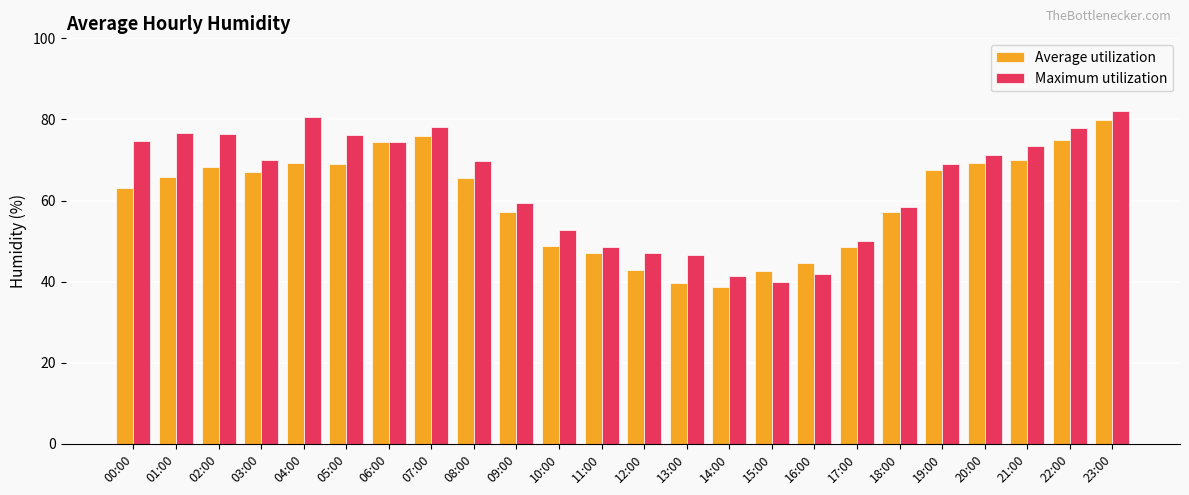

True or false: Average utilization has a value of 112.0 at 05:00.

False